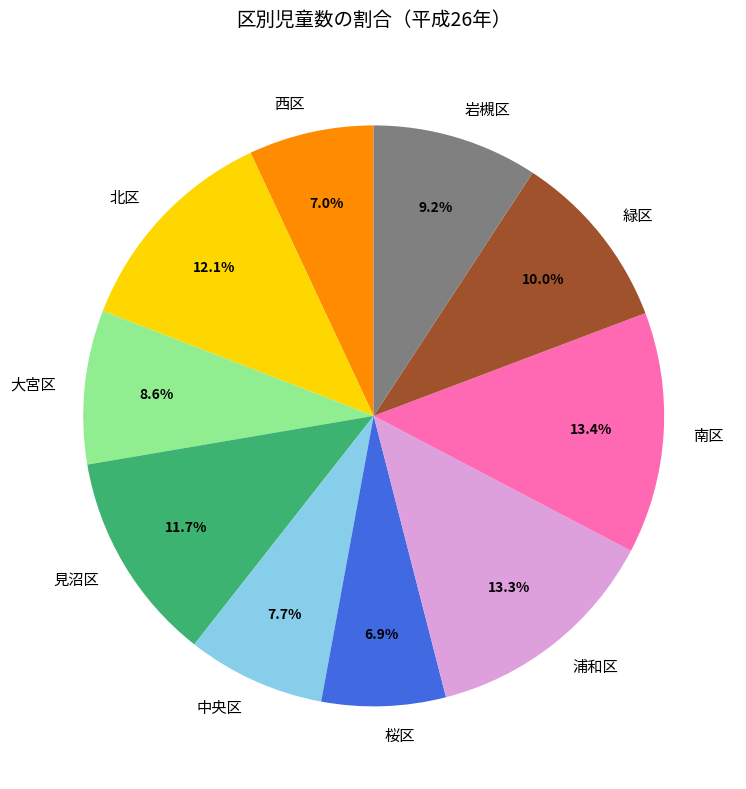

Approximately how many times larger is the value at 見沼区 compared to 岩槻区?

1.3